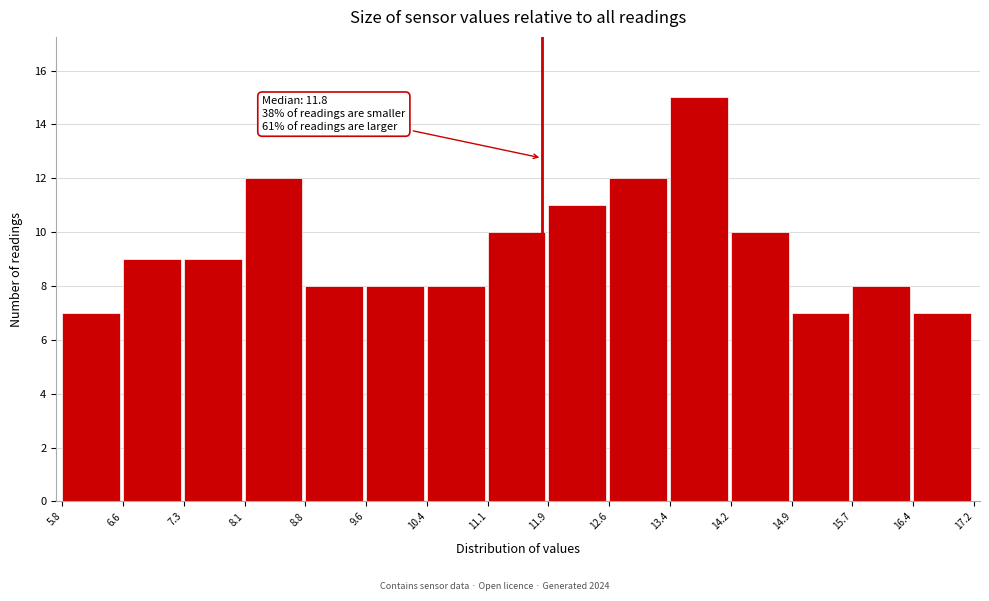

Over which range of the x-axis is the bar tallest?

13.4 to 14.2